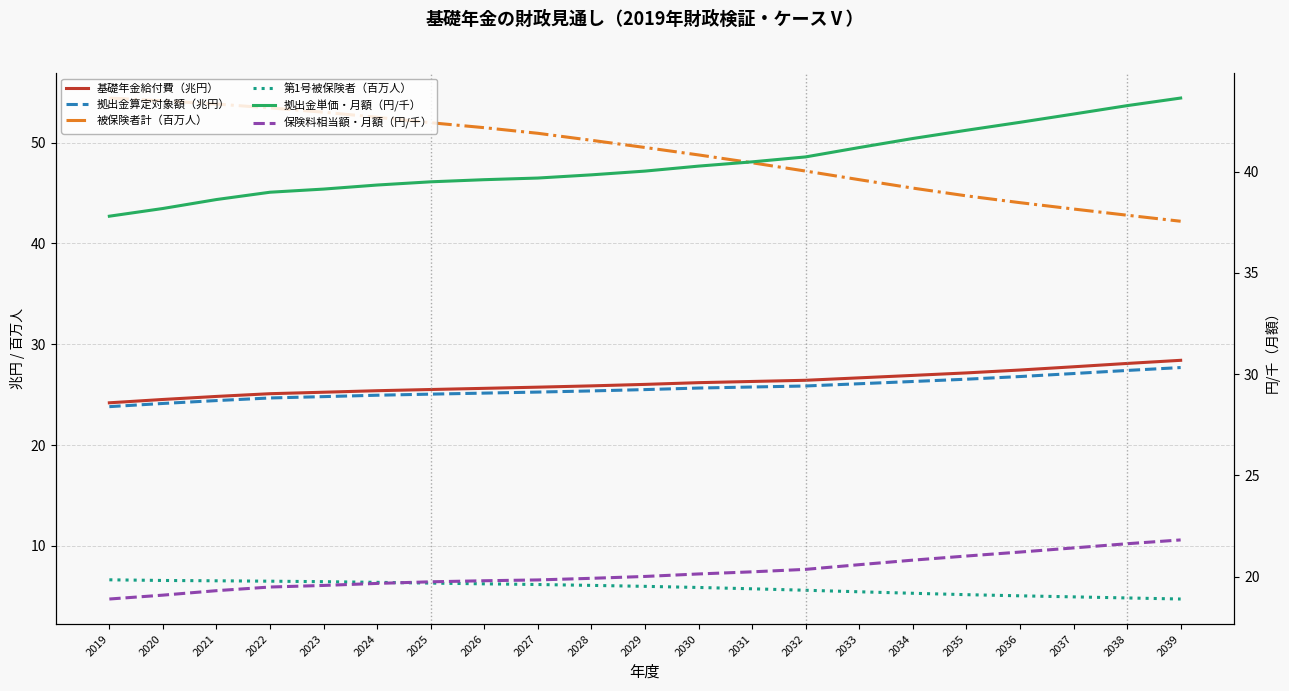

Does the chart display data point markers on the line(s)?

No